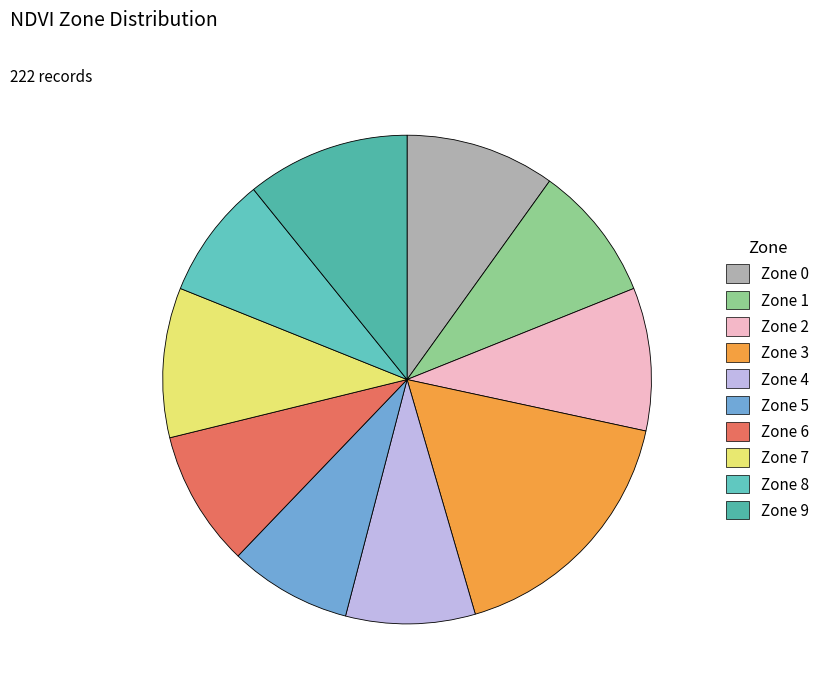

Count the number of slices in the pie.

10